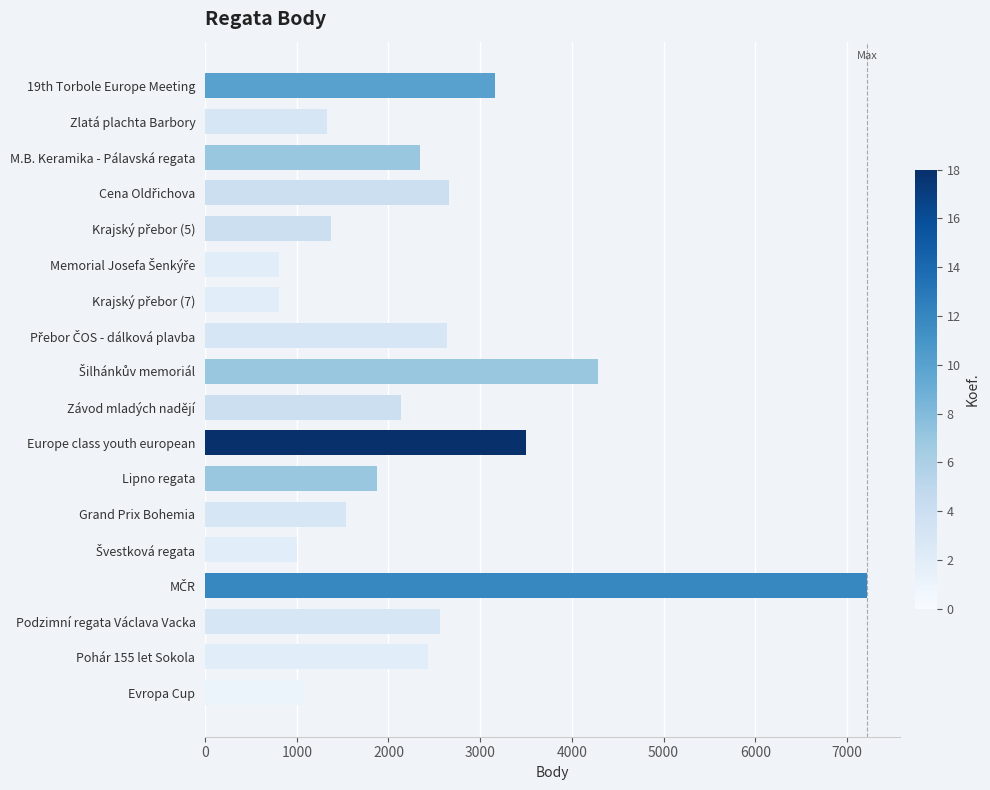

How many bars are there in total?

18